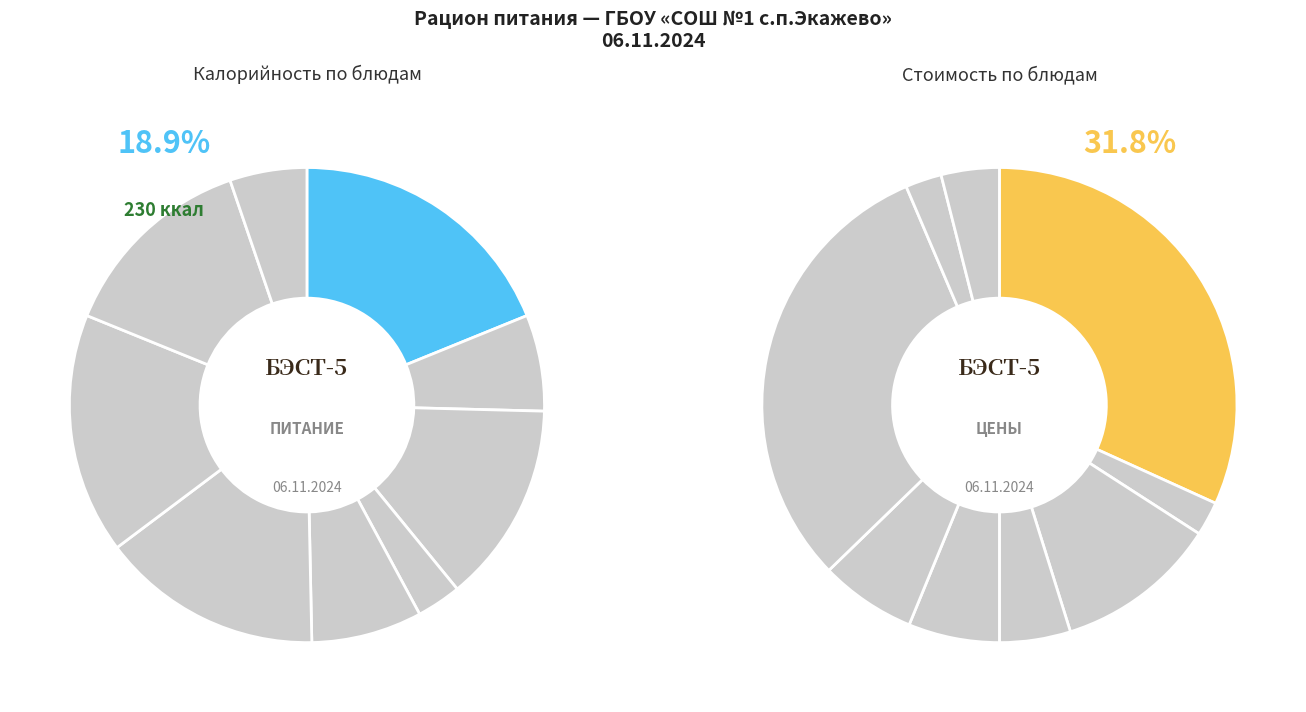

Combined, what portion of the pie is Печенье and Хлеб пшеничный?

16.6%